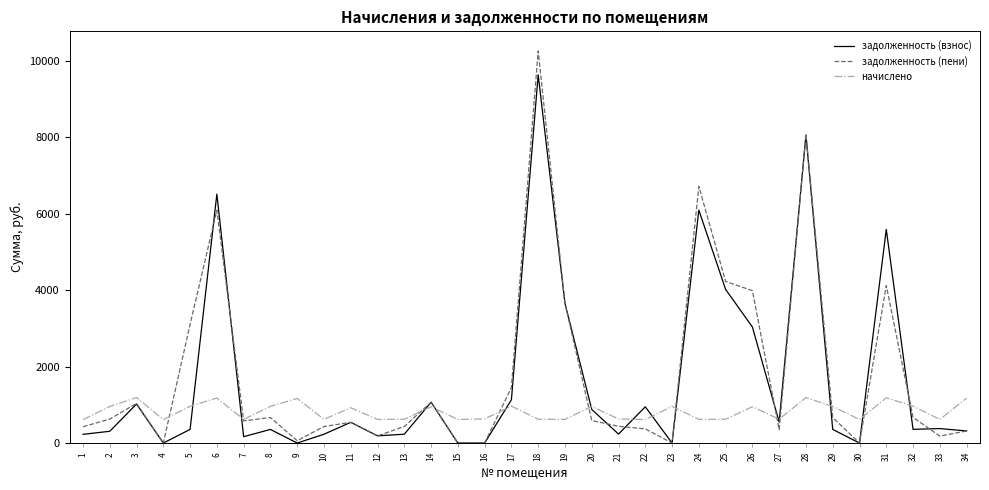

True or false: задолженность (взнос) has a value of 3730.2 at 31.

False